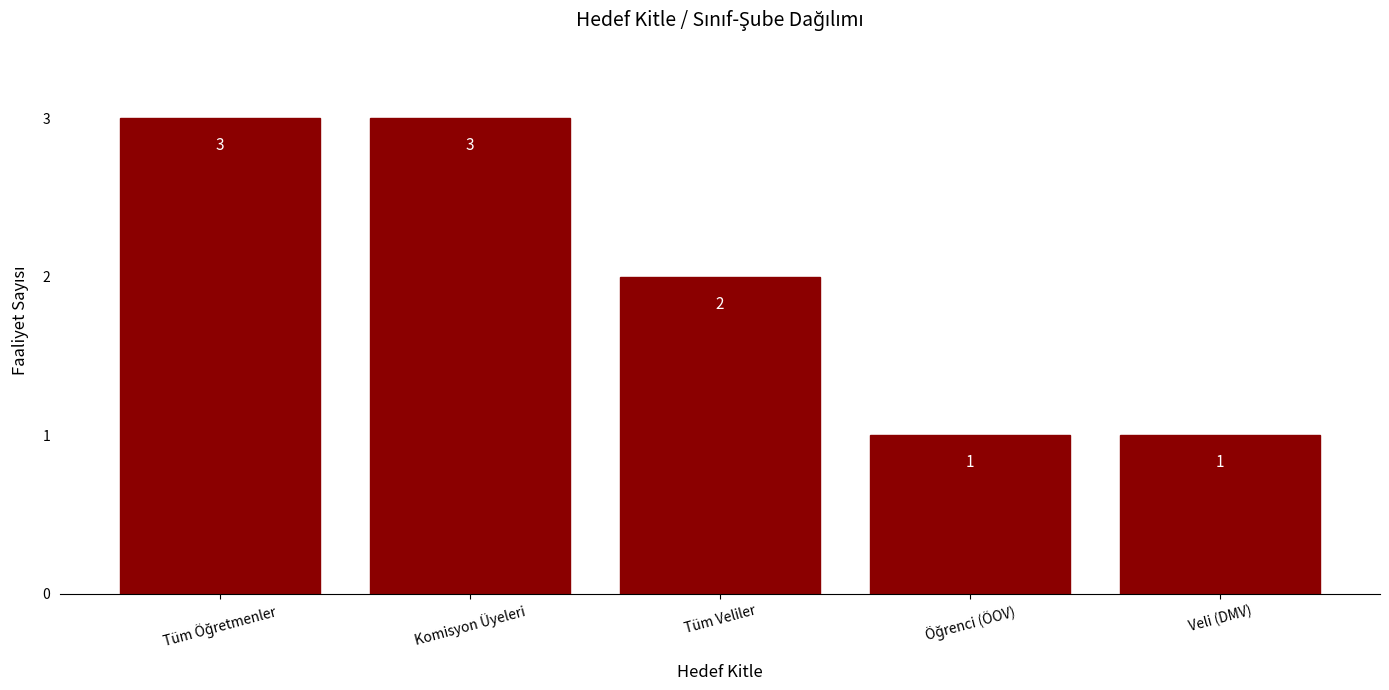

Reading left to right, extract all data points from this chart.

3	3	2	1	1